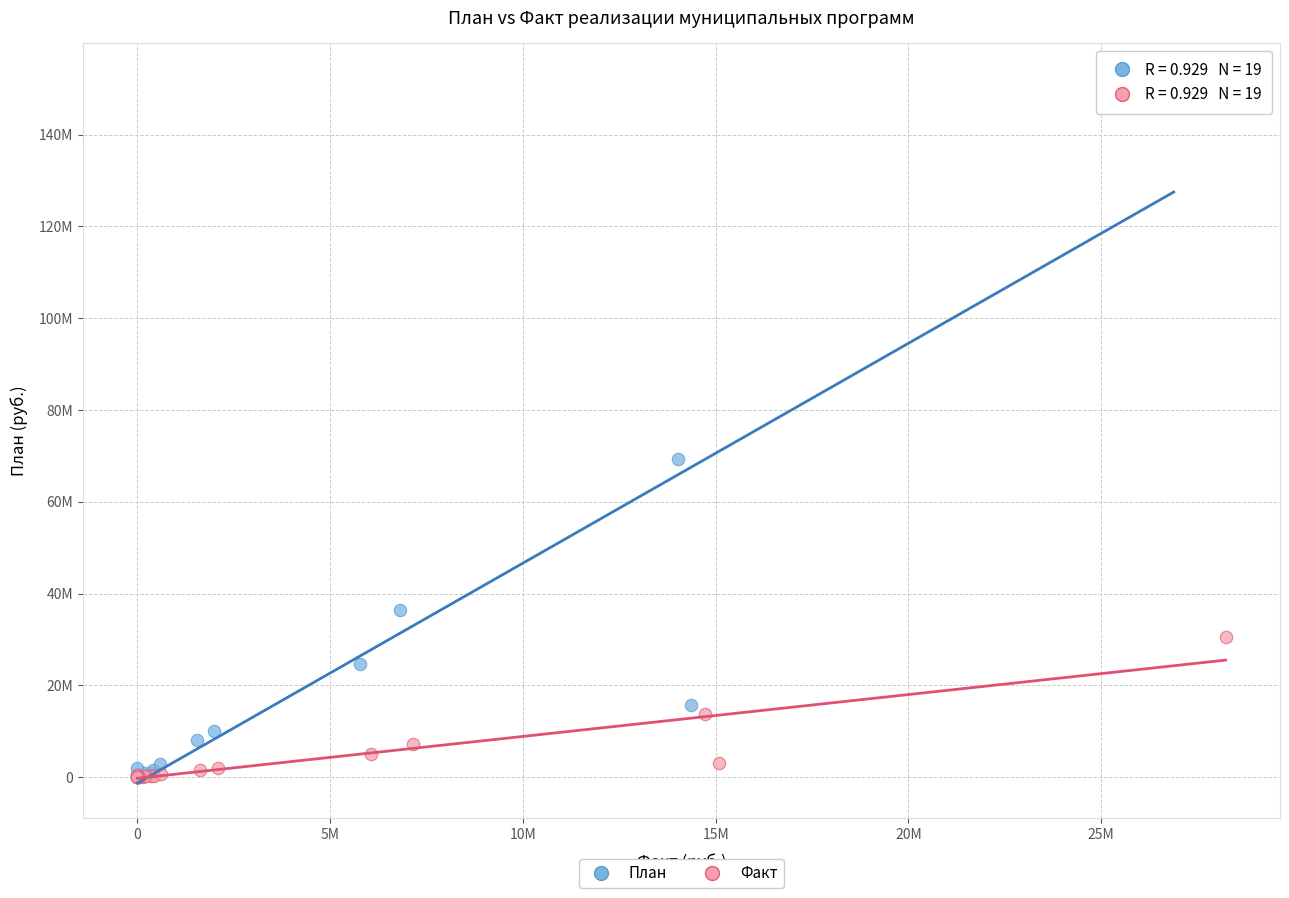

Which series reaches the maximum Y coordinate?

План